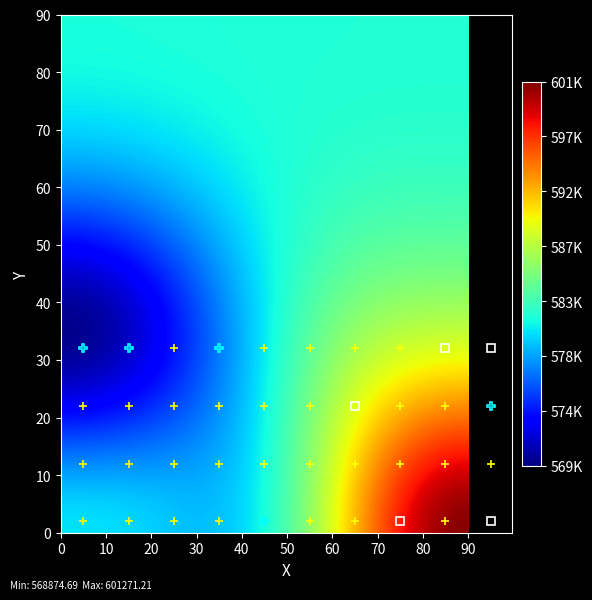

At how many categories does at least one series exceed 570578?

10